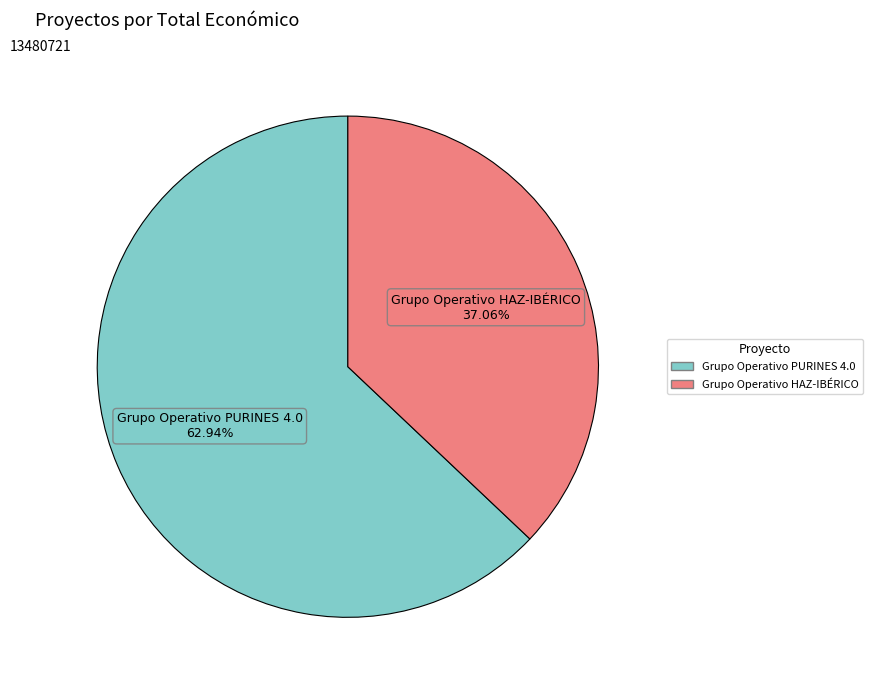

What is the majority slice?

Grupo Operativo PURINES 4.0